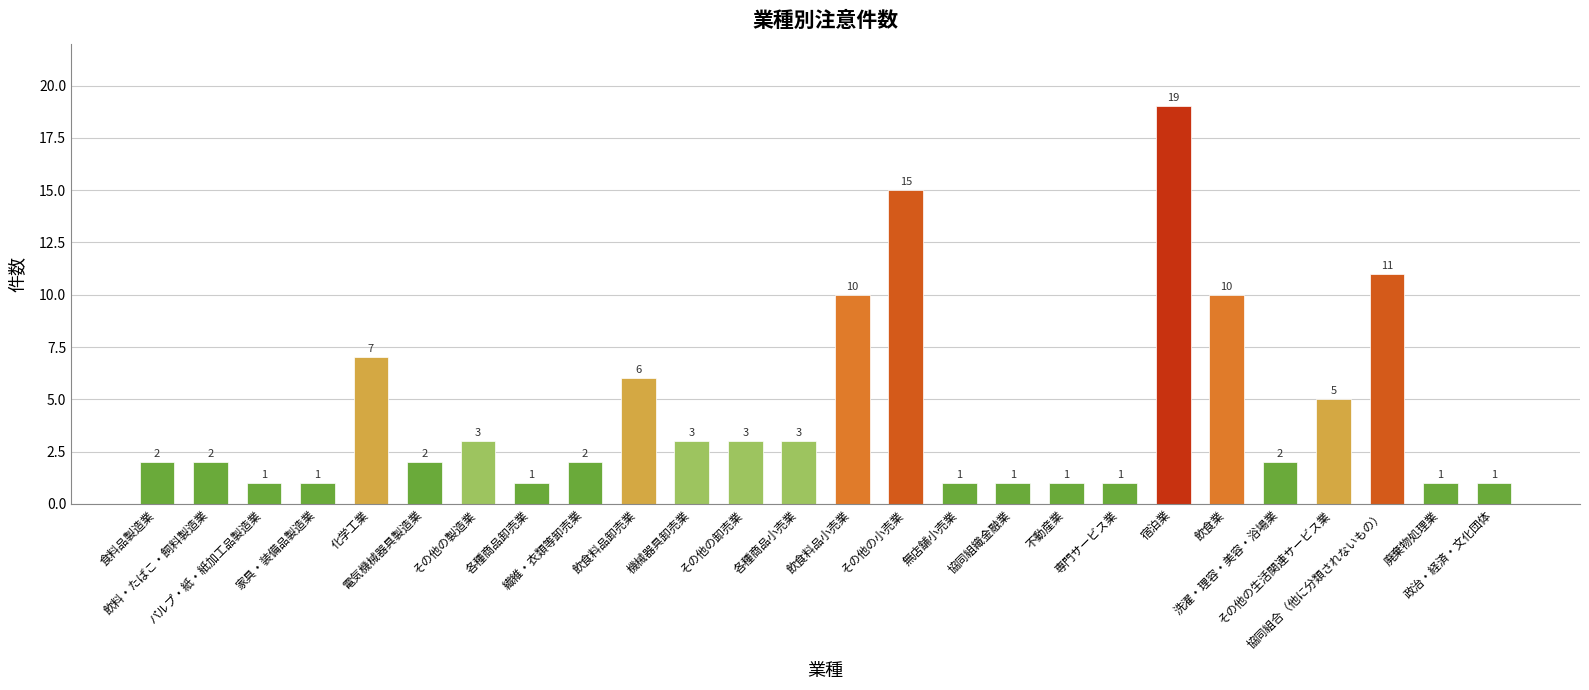

What position from the left is 各種商品卸売業?

8